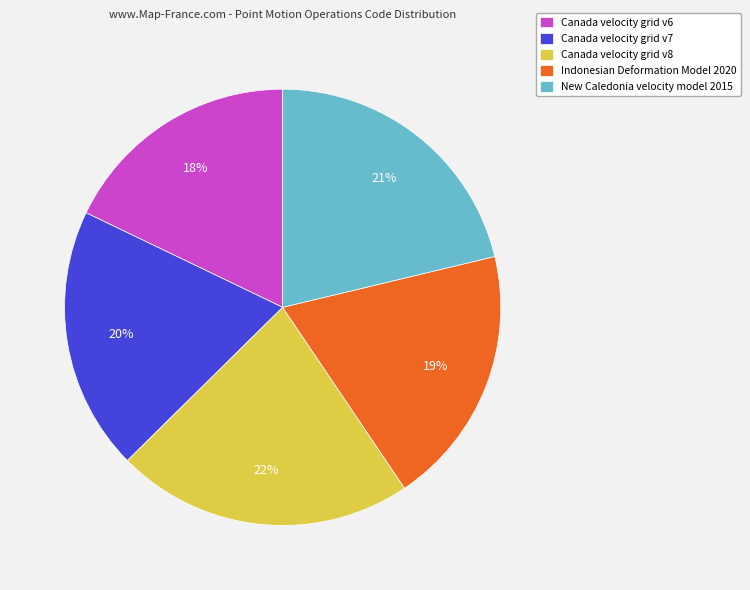

To the nearest percent, what is the combined percentage of Canada velocity grid v8 and Canada velocity grid v7?

42%